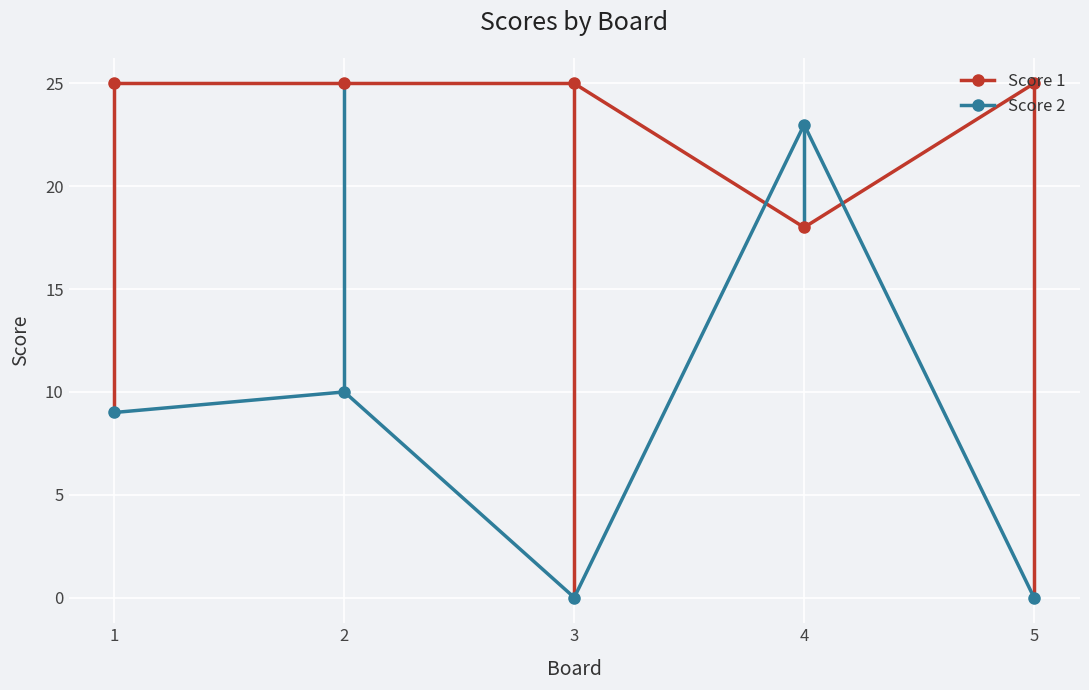

What is the sum of all Score 2 values?

42